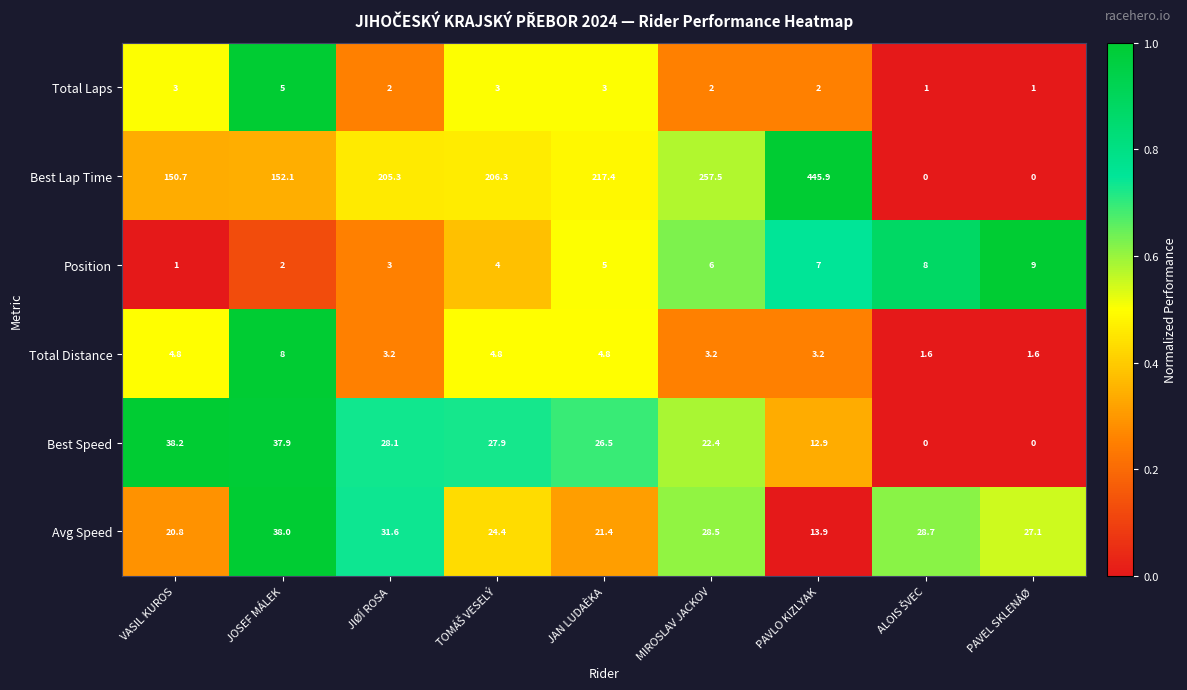

What is the difference between the second highest and second lowest values in the Best Lap Time series?

257.5